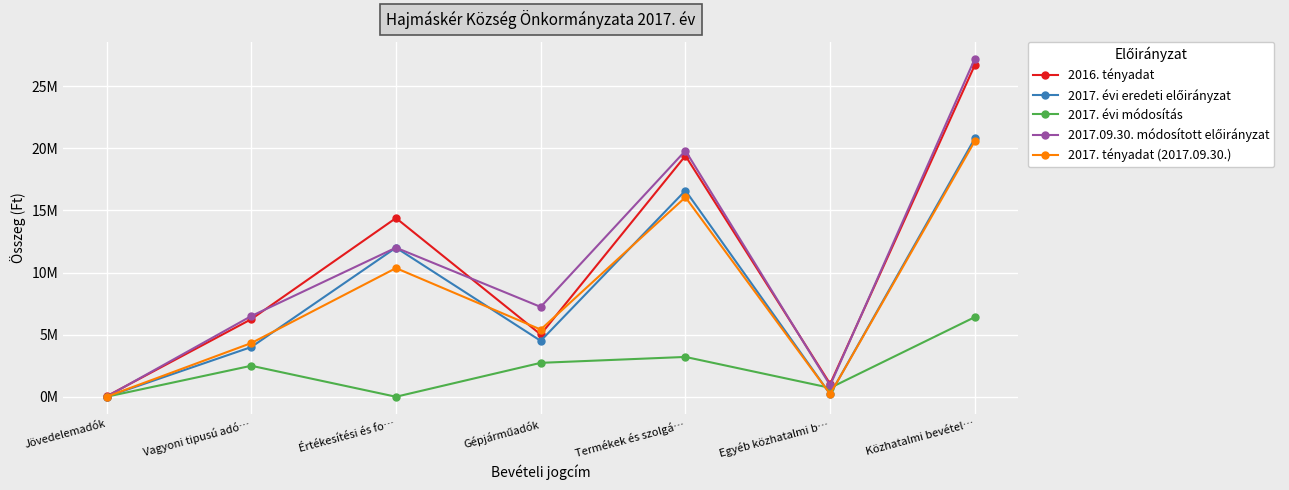

True or false: 2017. évi módosítás and 2017.09.30. módosított előirányzat intersect in this chart.

False